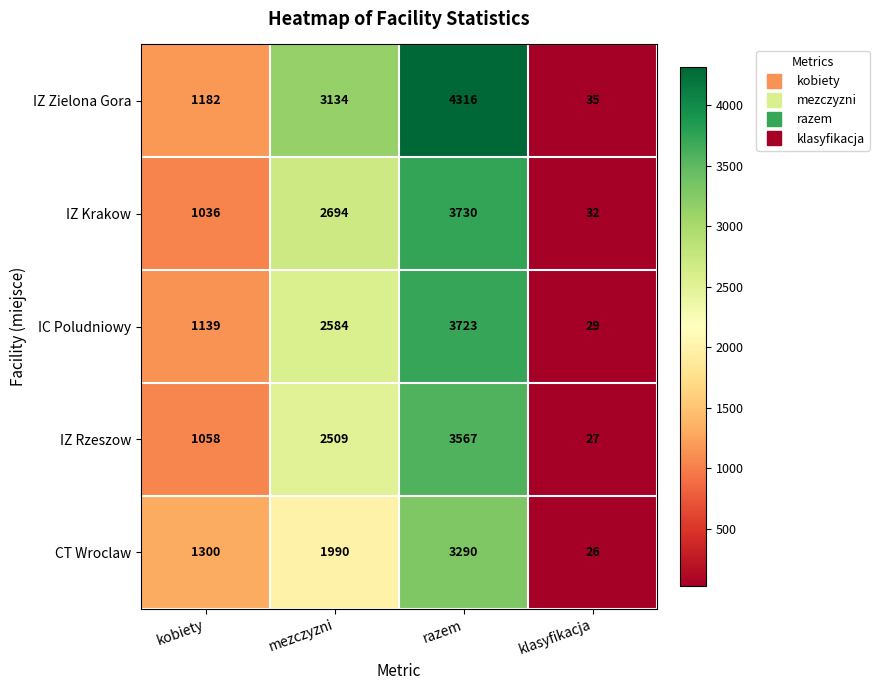

How many categories are shown in the chart?

4